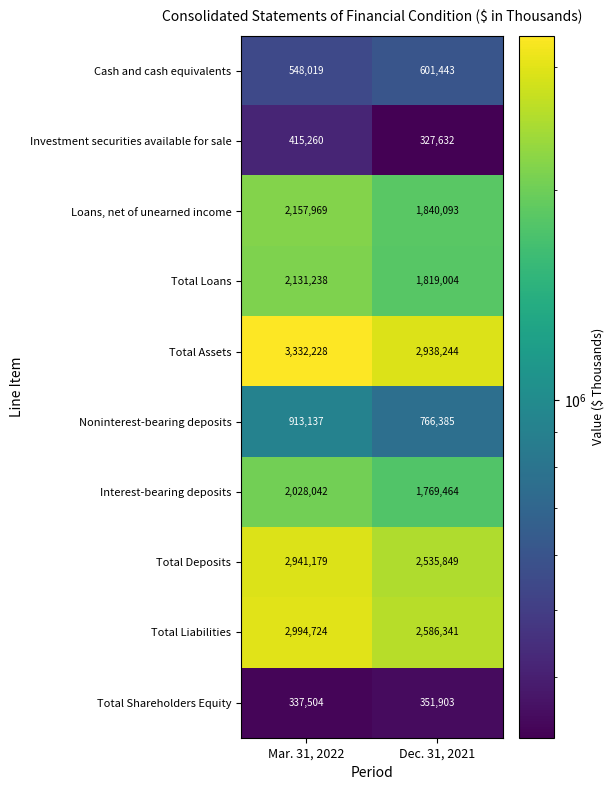

Which series has the largest total across all categories?

Total Assets